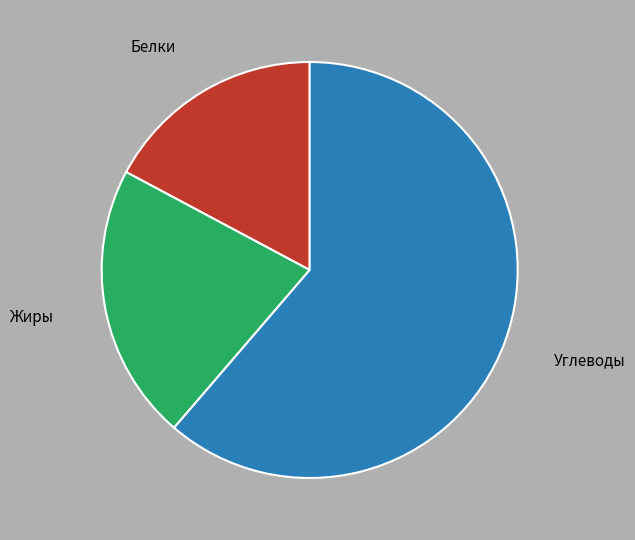

What is the largest slice in the pie chart?

Углеводы